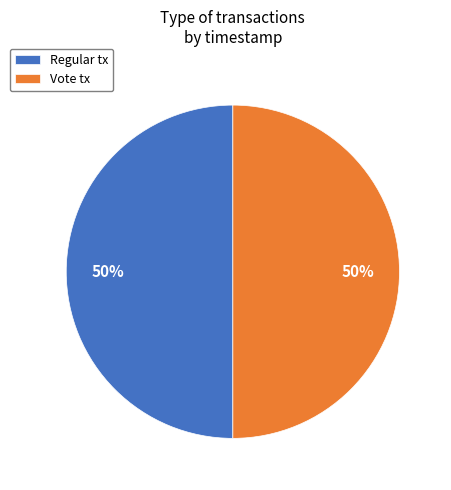

To the nearest percent, what is the combined percentage of Regular tx and Vote tx?

100%